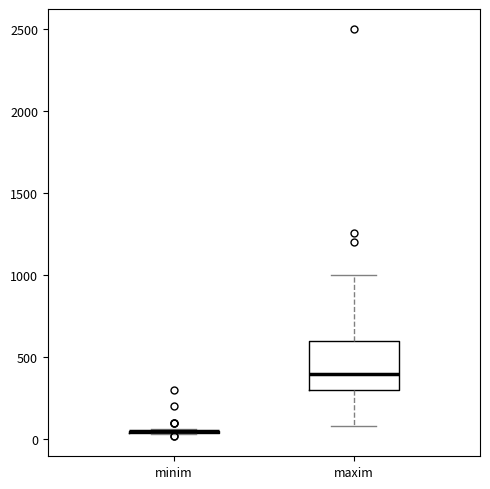

Reading left to right, read every box against the y-axis: the position of its median line, the range the box covers, and the ends of its whiskers. The values are not printed on the chart, so give them approximately, as read against the axis.

minim: box collapsed to a line at 50, whiskers 50 to 50
maxim: median 400, box 300 to 600, whiskers 100 to 1000